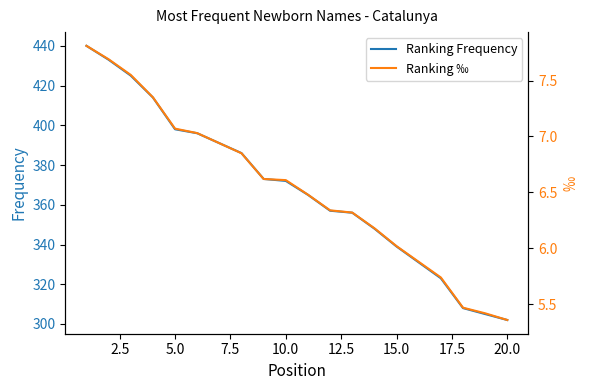

What are all the series names shown in the legend?

Ranking Frequency, Ranking ‰